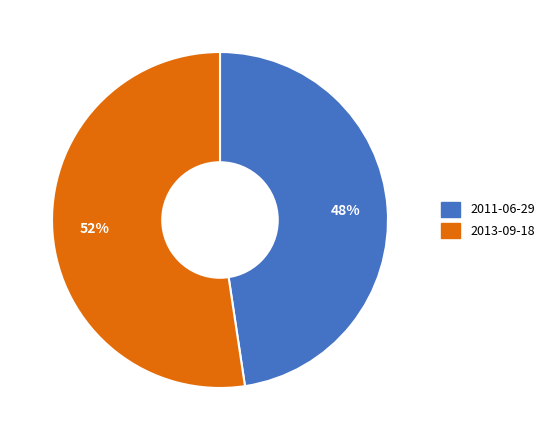

To the nearest percent, what is the combined percentage of 2013-09-18 and 2011-06-29?

100%